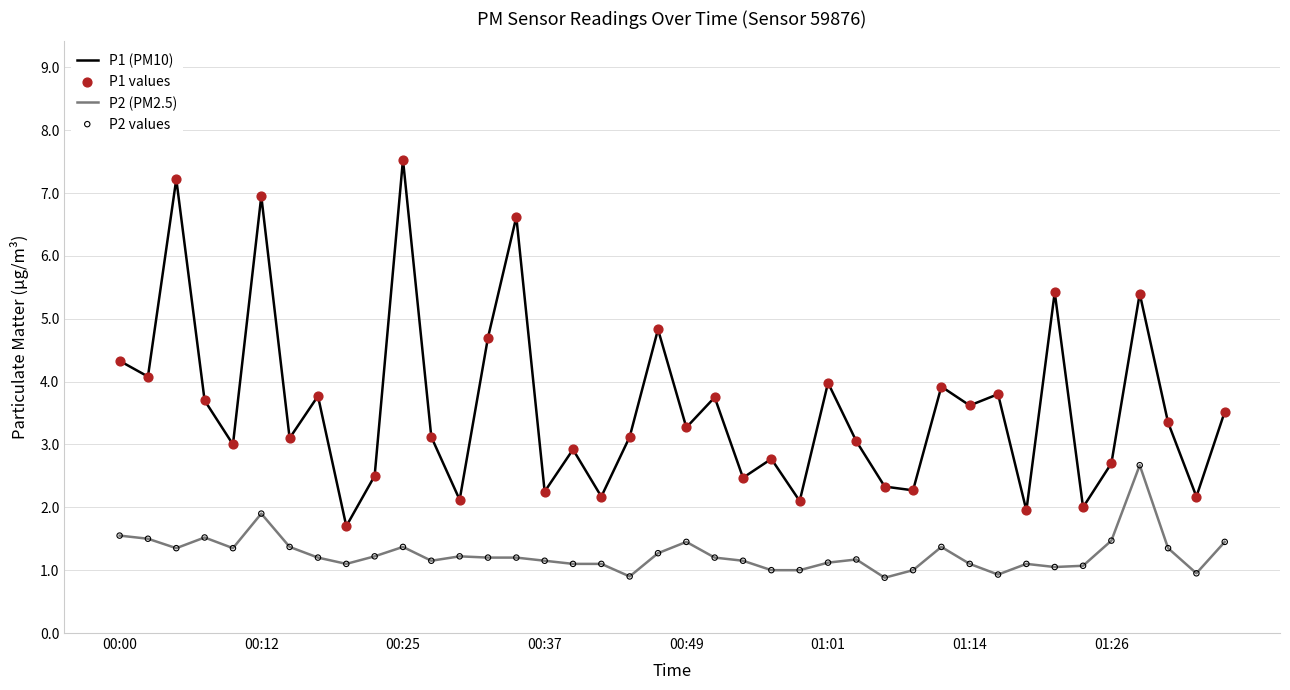

True or false: P1 (PM10) and P2 (PM2.5) intersect in this chart.

False